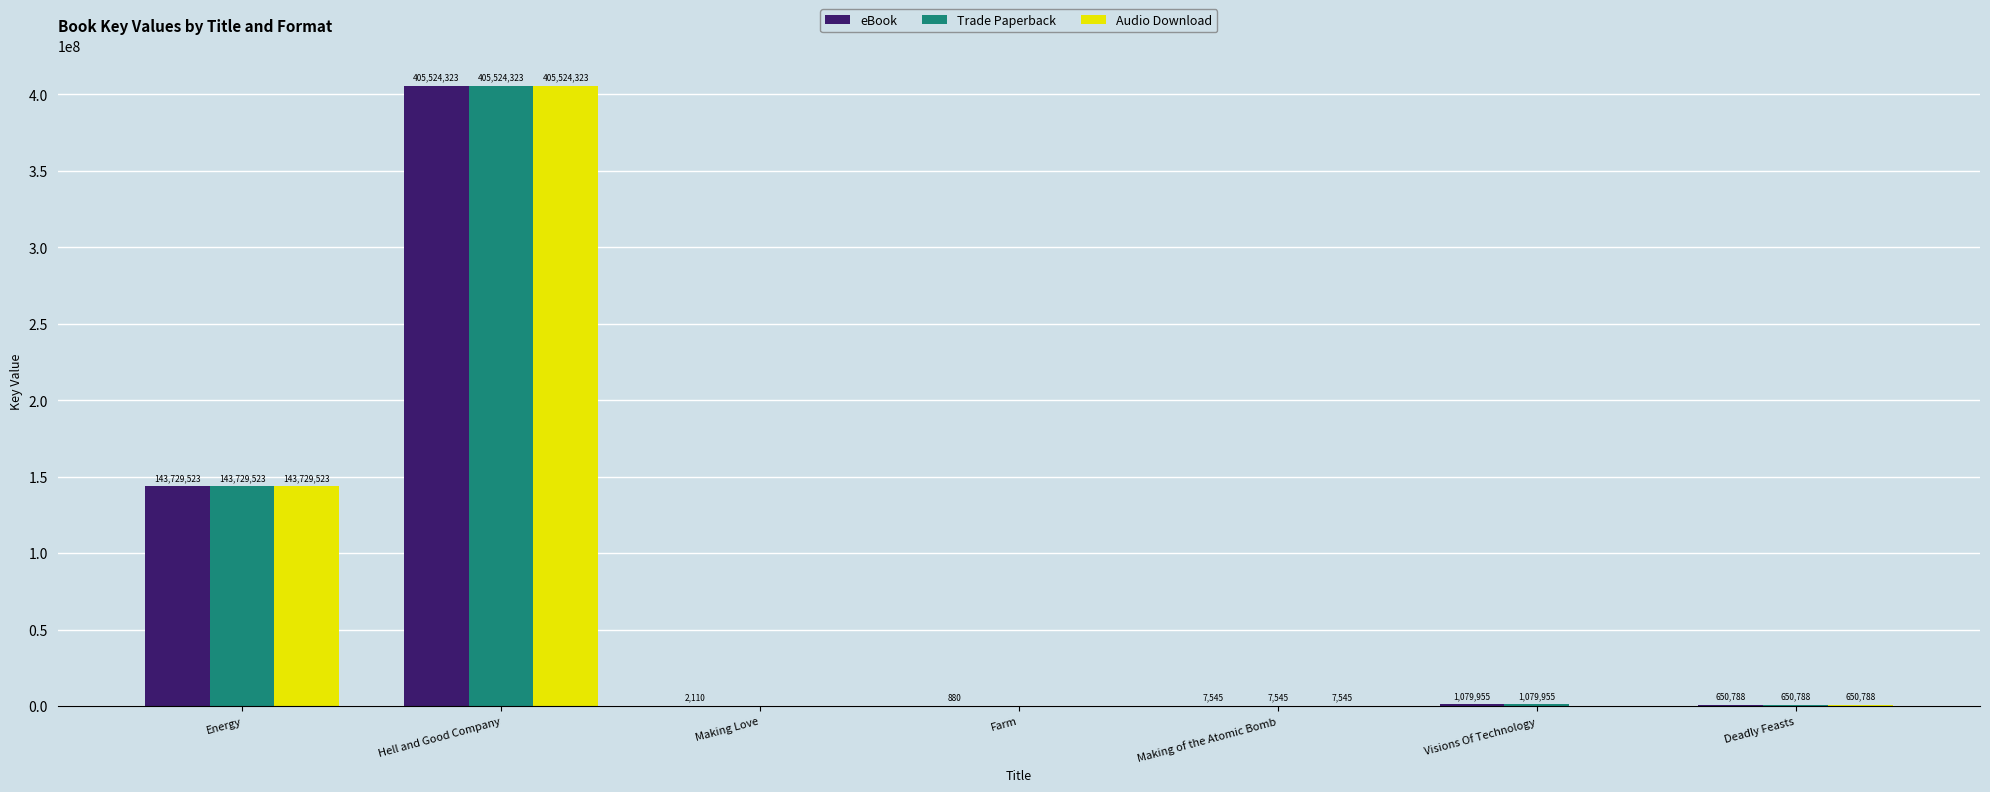

What are all the series names shown in the legend?

eBook, Trade Paperback, Audio Download